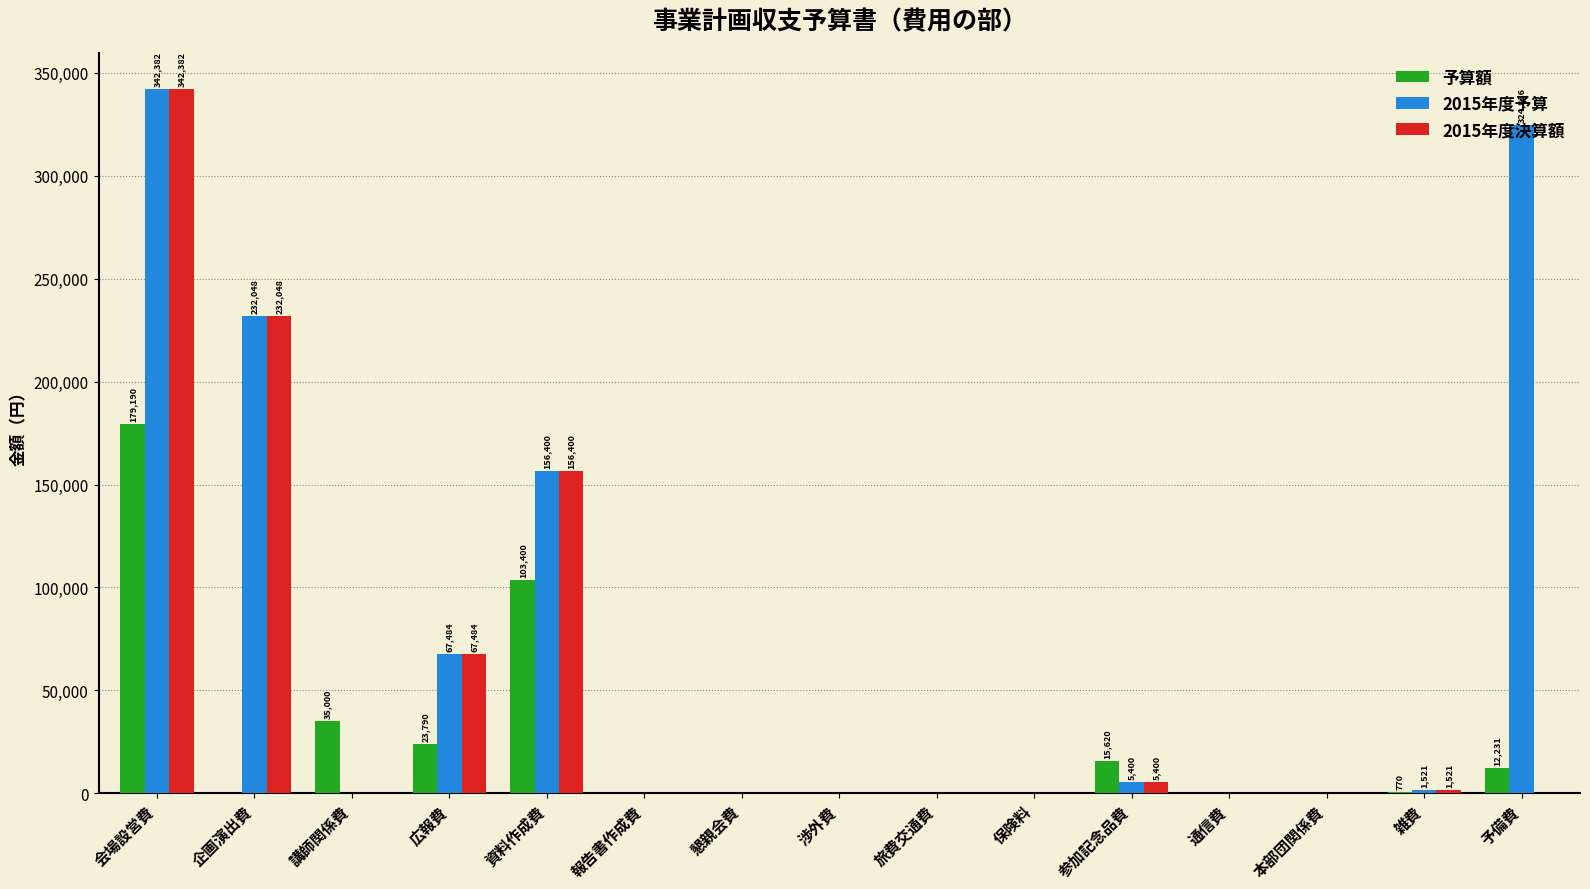

Is it true that 2015年度予算 equals 0 at 懇親会費?

True